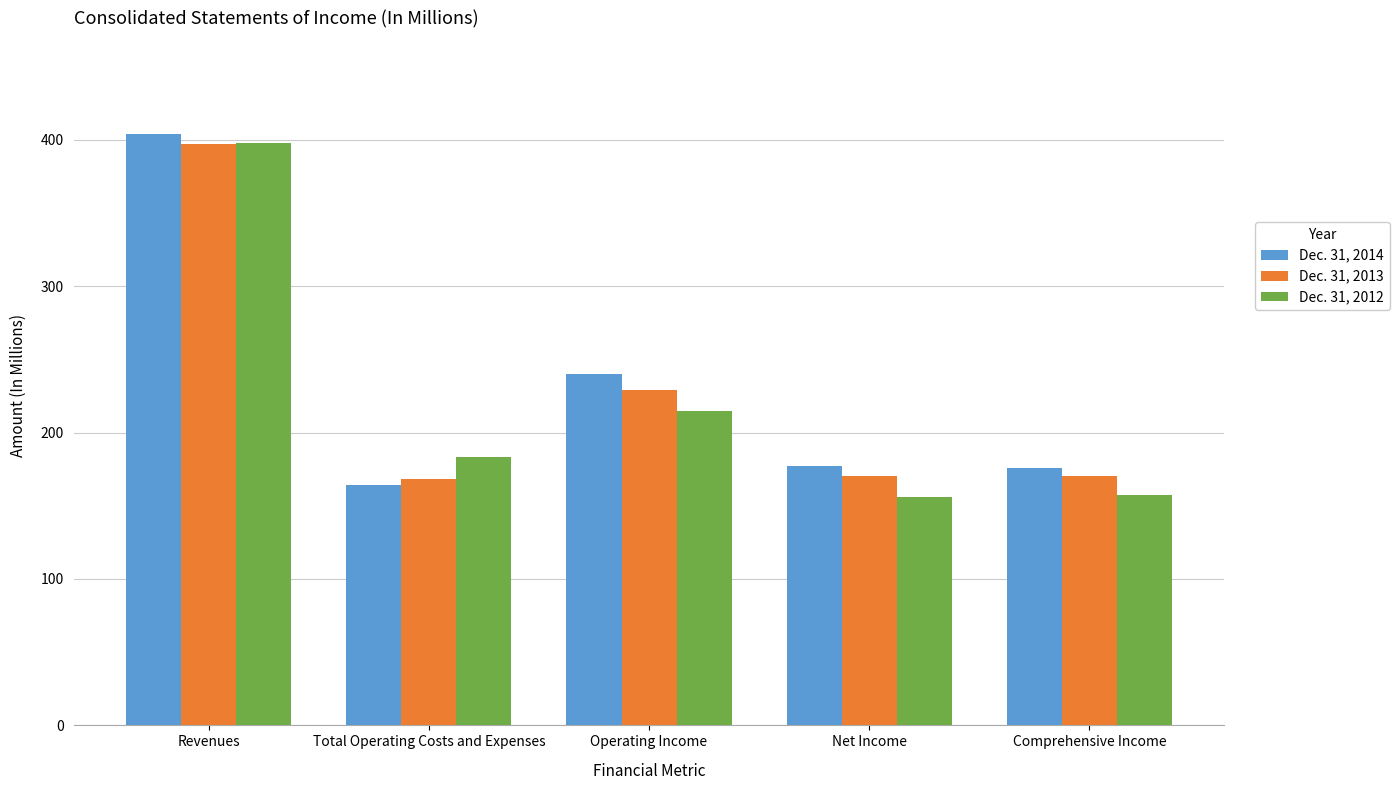

How many bars are there in each group?

3